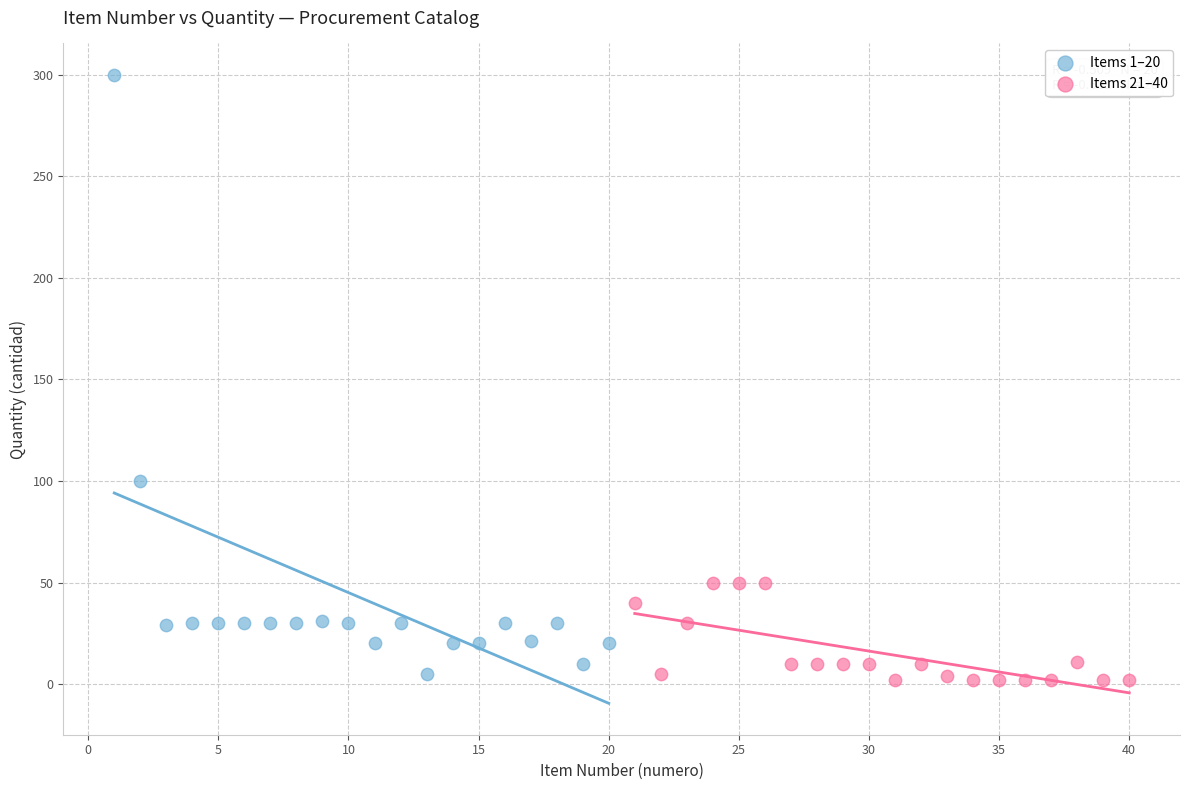

Which series has the widest spread of Y values?

Items 1–20